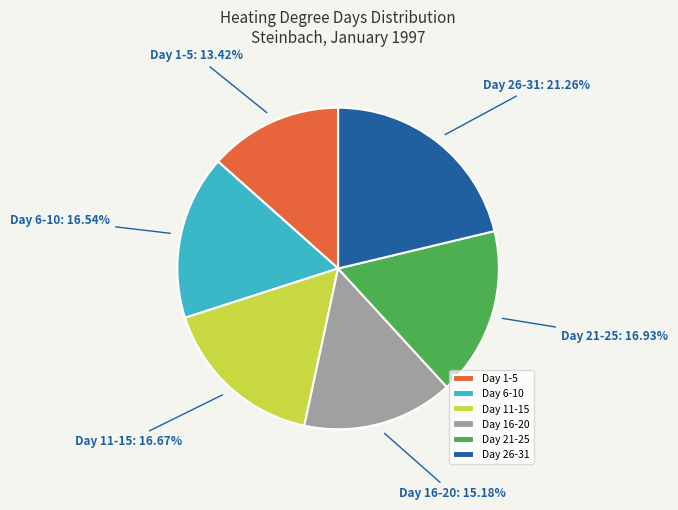

Between Day 21-25 and Day 16-20, which is larger?

Day 21-25